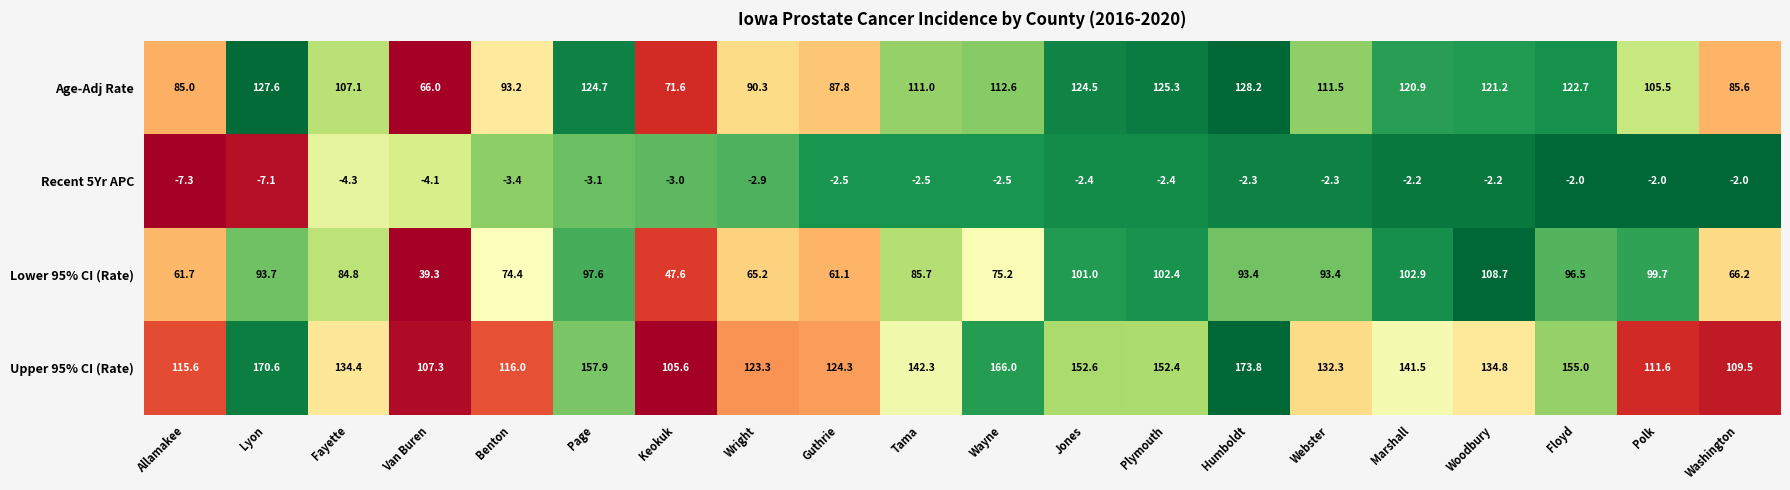

Which series changed the most between Lyon and Wayne?

Lower 95% CI (Rate)